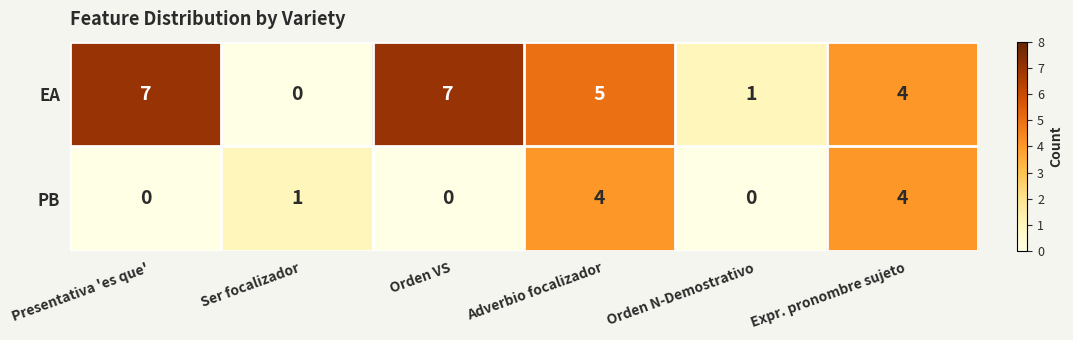

Rank the series by their average value, from highest to lowest.

EA, PB